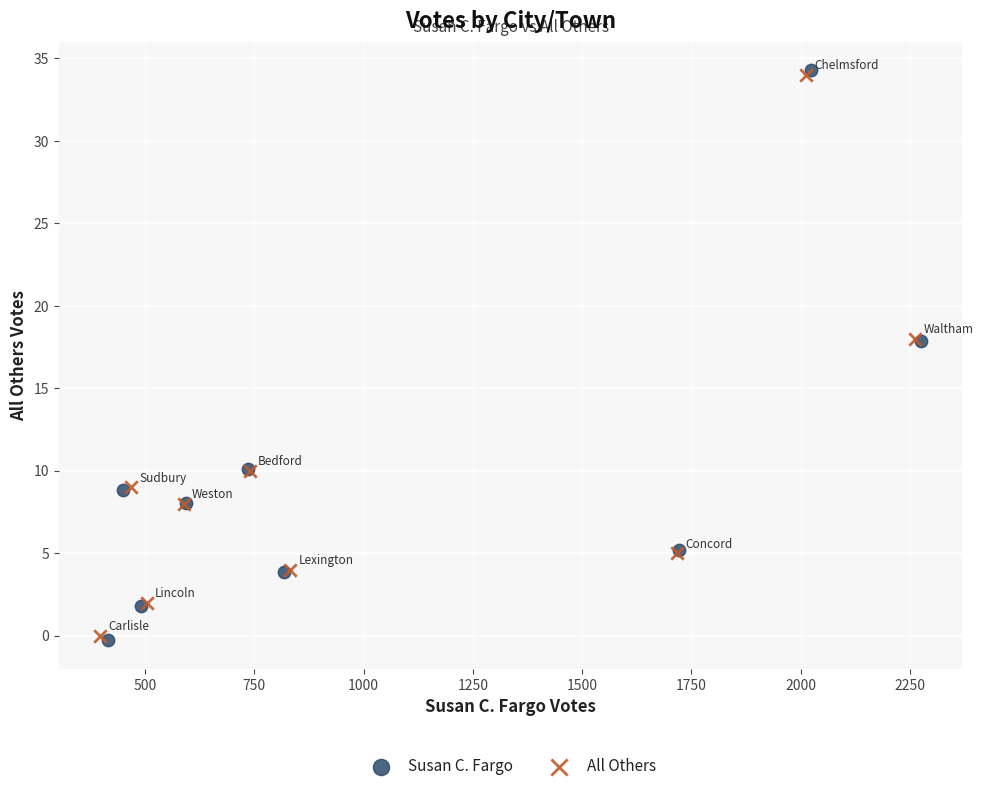

Which series has the widest spread of Y values?

Susan C. Fargo